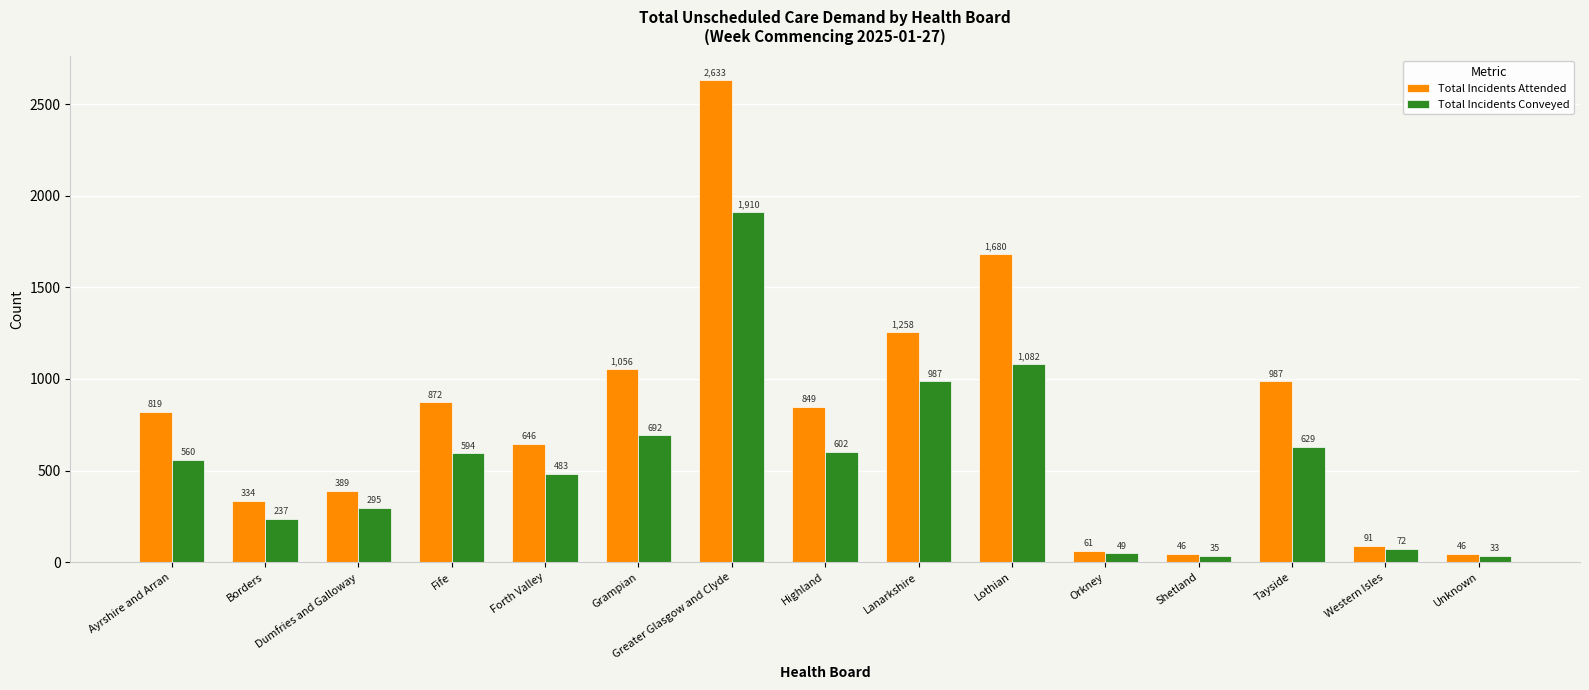

Rank the series by their maximum value, from lowest to highest.

Total Incidents Conveyed, Total Incidents Attended